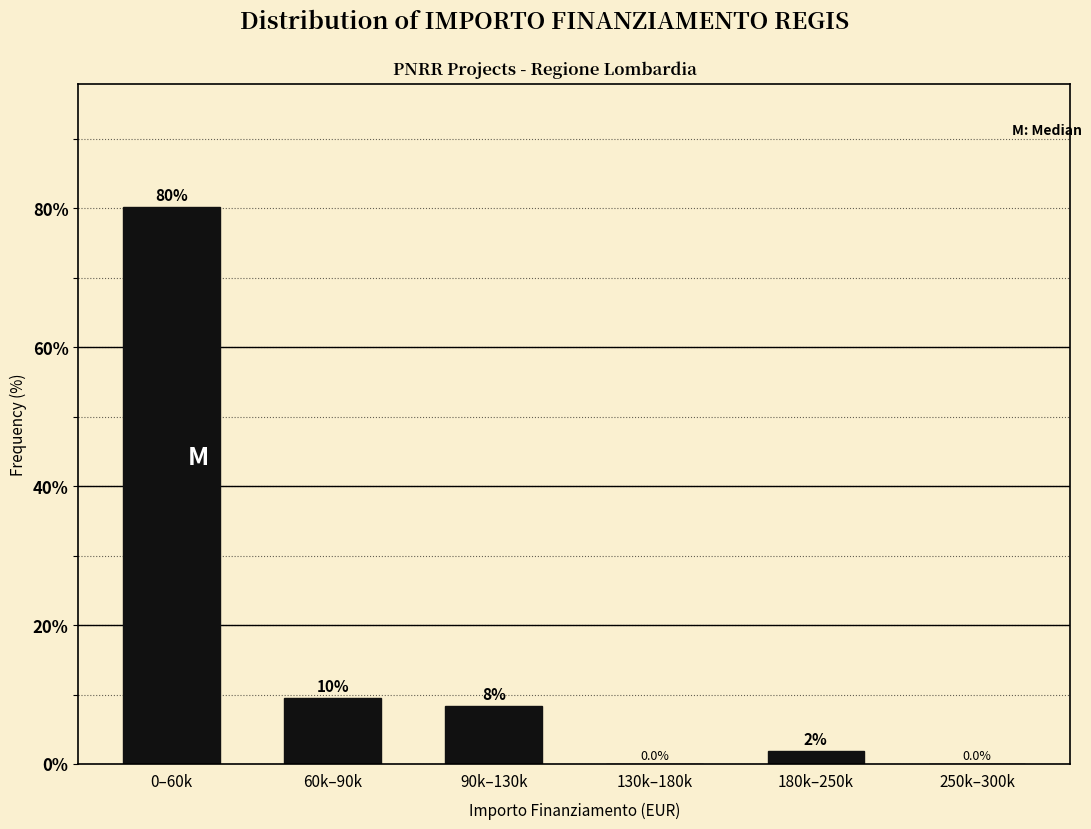

Approximately how many times larger is the value at 60k–90k compared to 180k–250k?

5.0